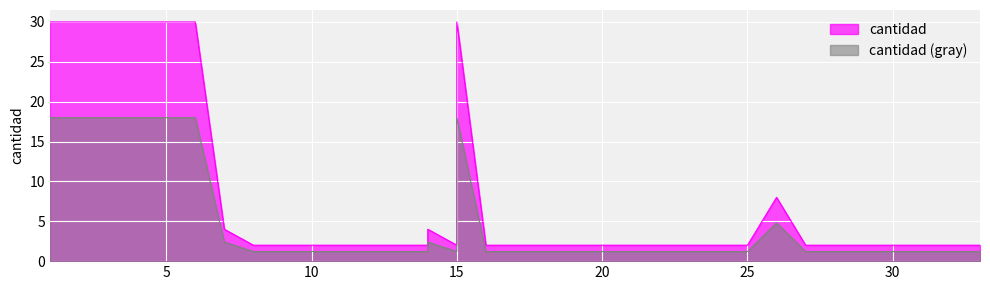

How many interior local peaks (higher than both neighbors) does the data have?

3